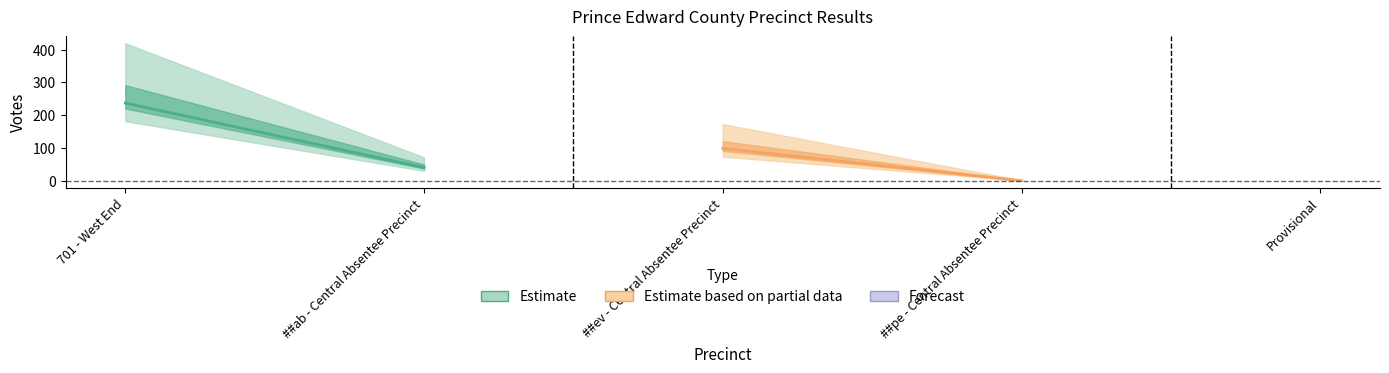

At which category does the chart reach its peak across all series?

701 - West End